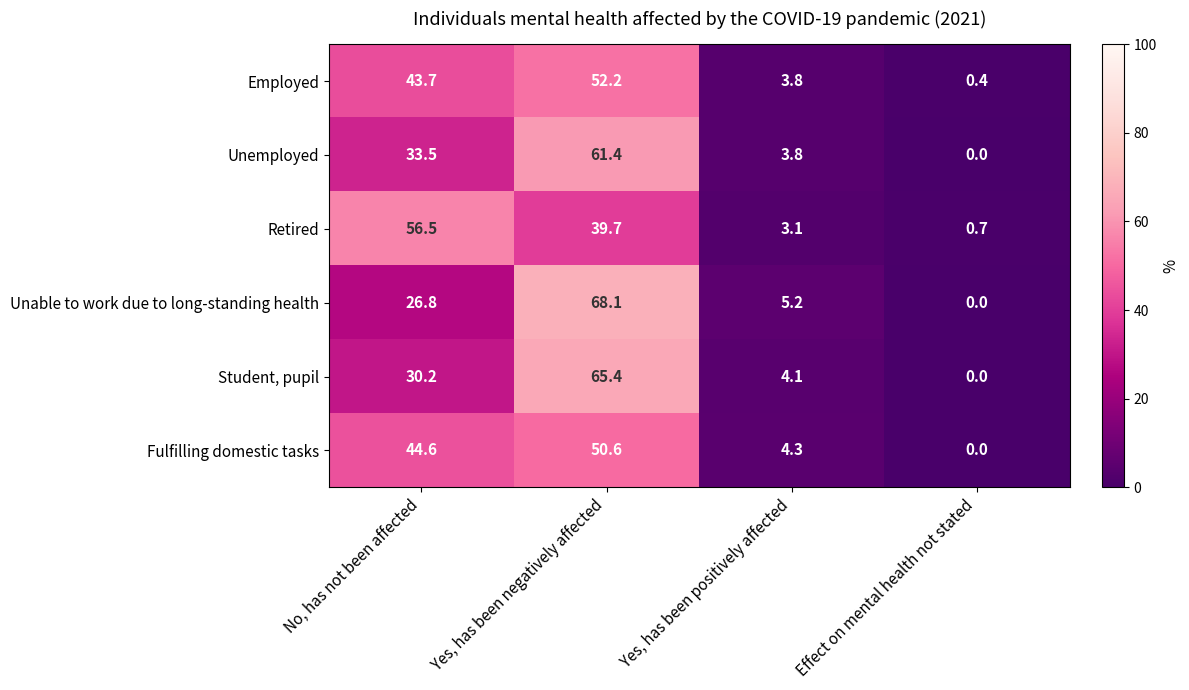

What is the spread (max minus min) of values at No, has not been affected?

29.7